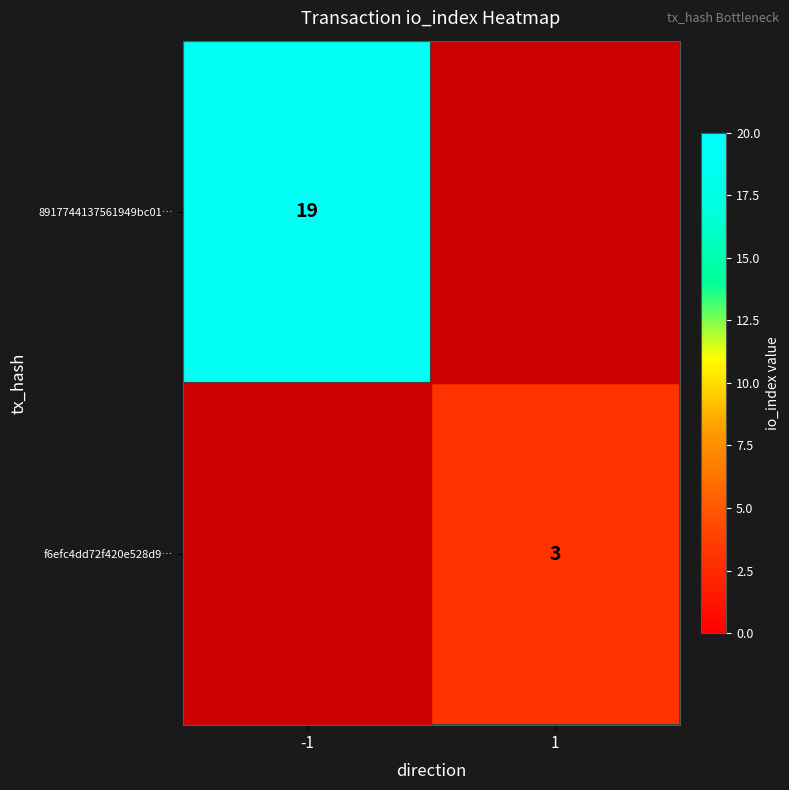

True or false: f6efc4dd72f420e528d9… has a value of 5 at 1.

False